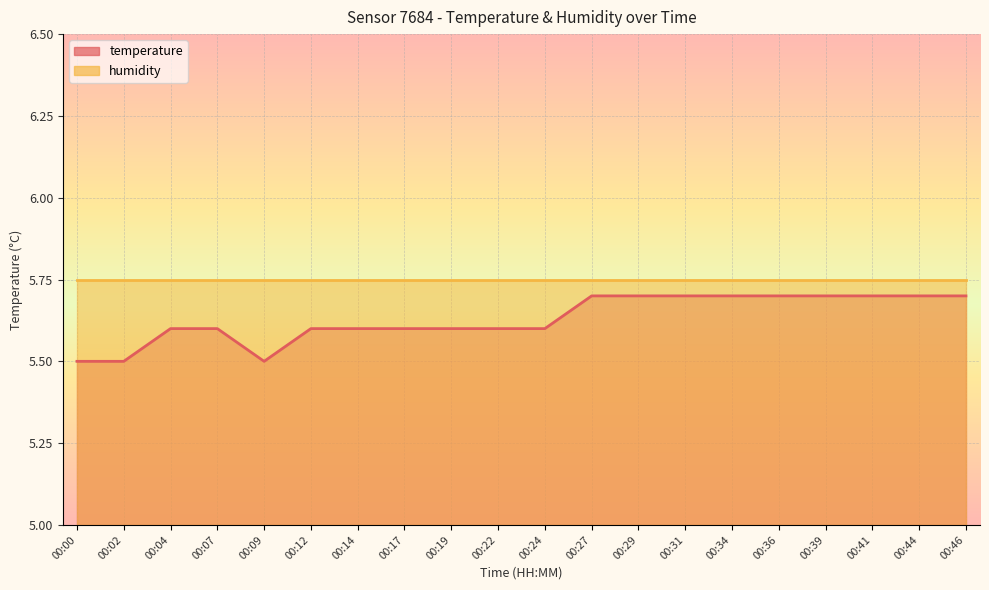

Reading left to right, extract all data points from this chart.

00:00=5.5	00:02=5.5	00:04=5.6	00:07=5.6	00:09=5.5	00:12=5.6	00:14=5.6	00:17=5.6	00:19=5.6	00:22=5.6	00:24=5.6	00:27=5.7	00:29=5.7	00:31=5.7	00:34=5.7	00:36=5.7	00:39=5.7	00:41=5.7	00:44=5.7	00:46=5.7